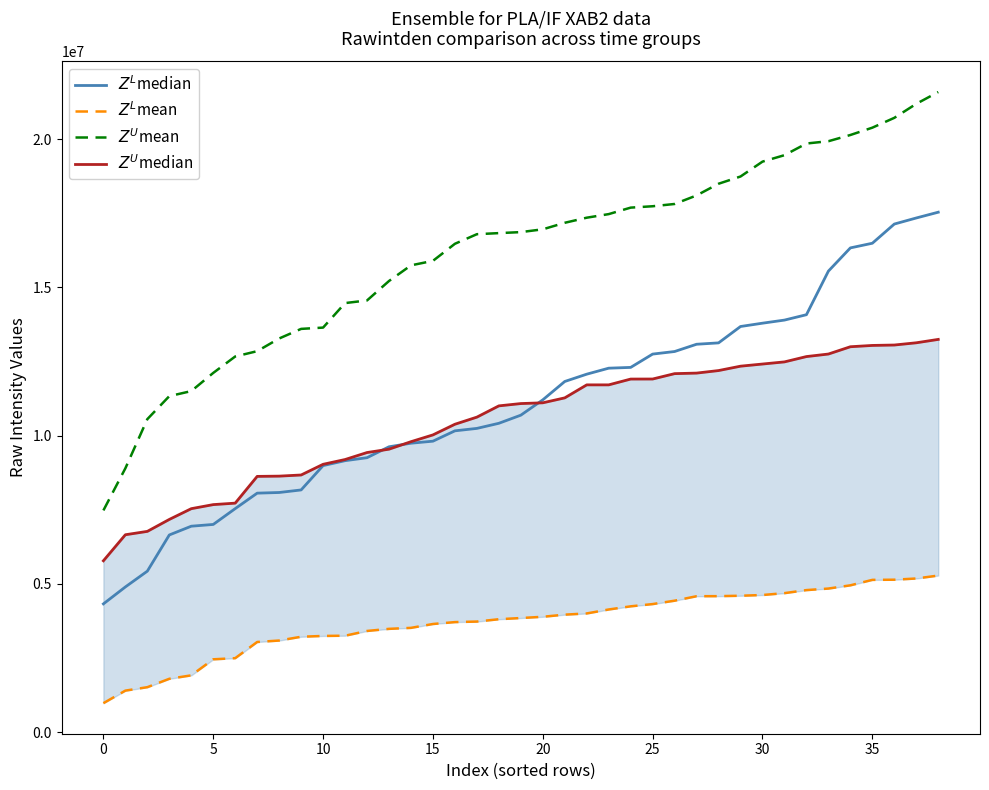

What is the difference between the highest and lowest values at 32?

15058313